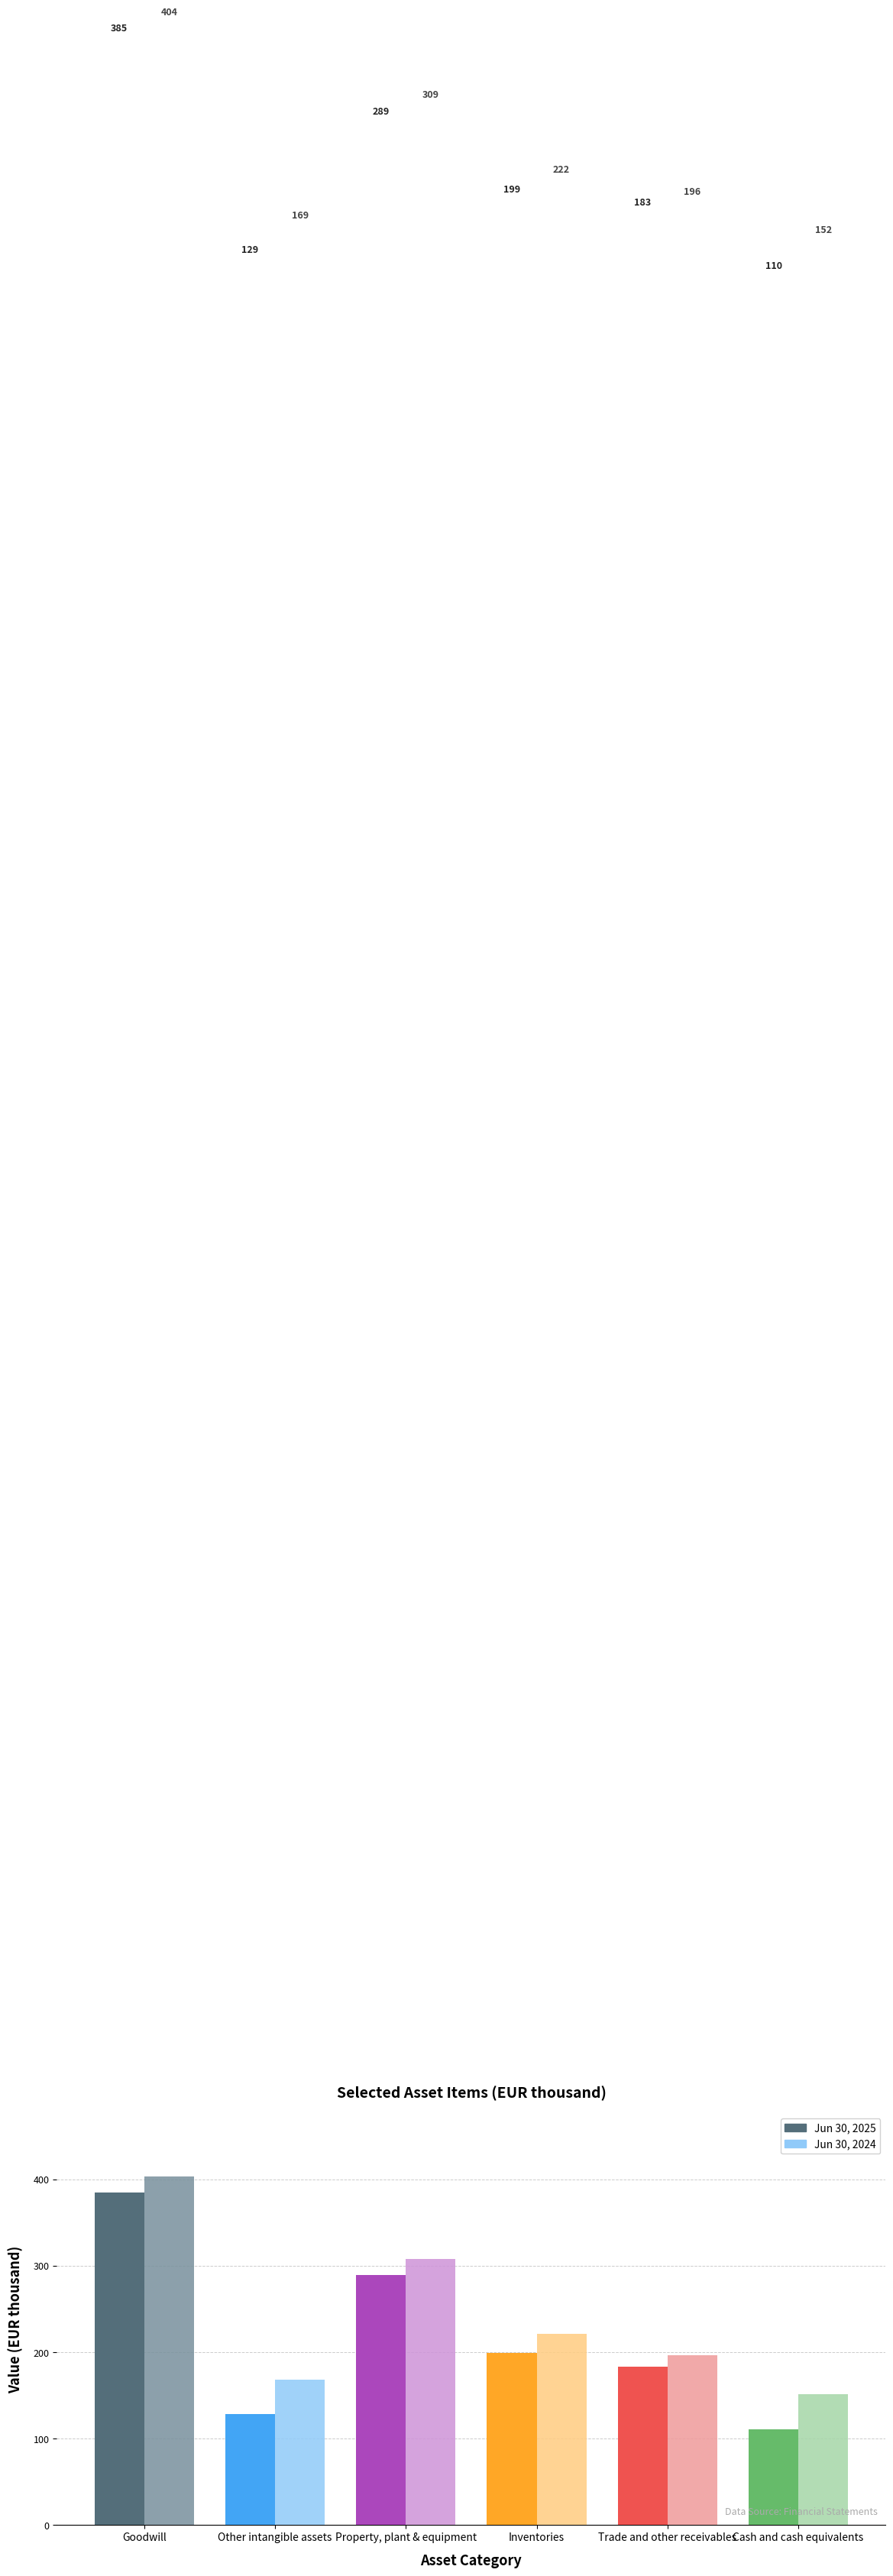

What is the sum of the Jun 30, 2024 values at Other intangible assets and Cash and cash equivalents?

320.3